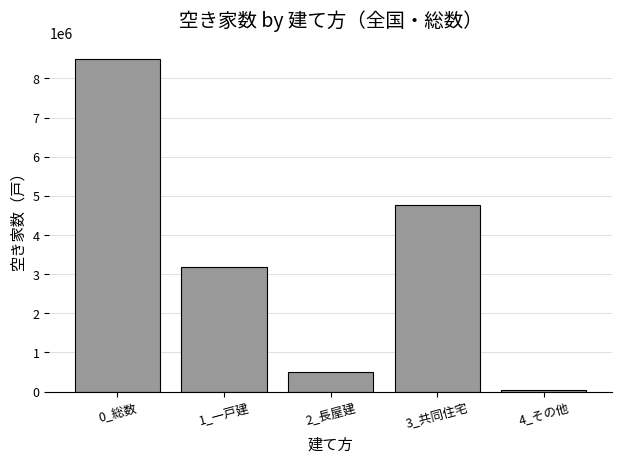

List the labels in order of value, smallest first.

4_その他, 2_長屋建, 1_一戸建, 3_共同住宅, 0_総数